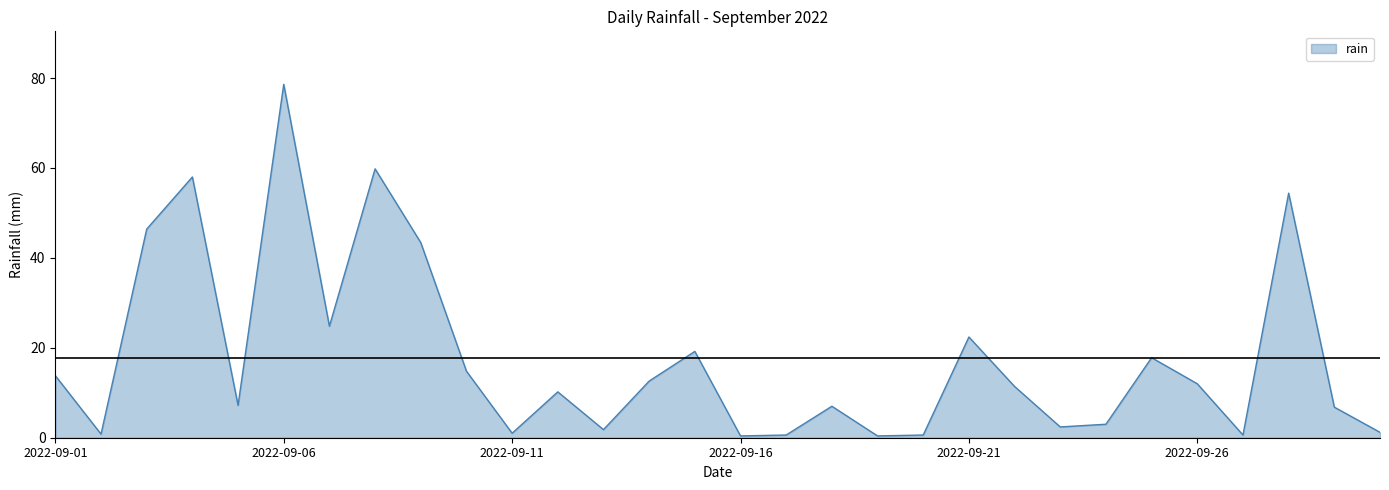

At which label does the data first exceed 11?

2022-09-01